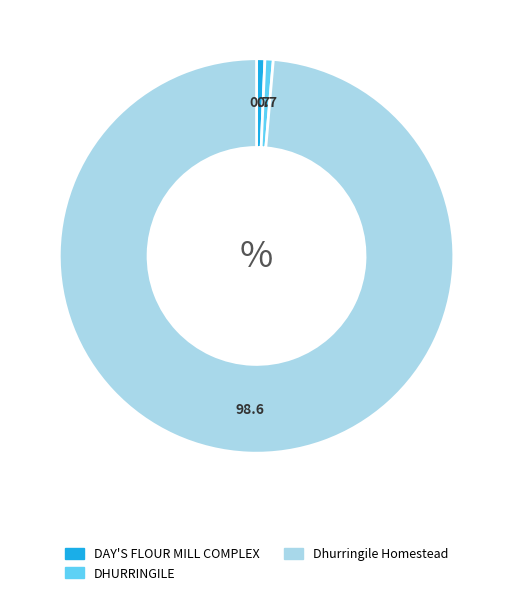

What is the largest slice in the pie chart?

Dhurringile Homestead